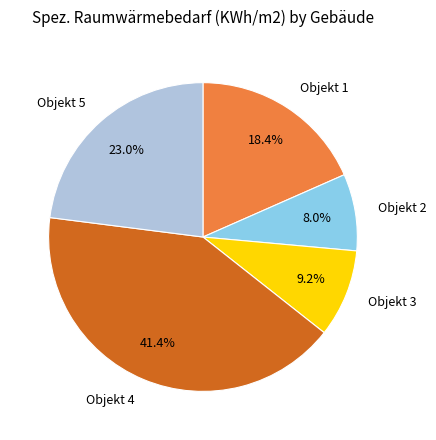

What percentage do Objekt 5 and Objekt 3 together represent?

32.2%